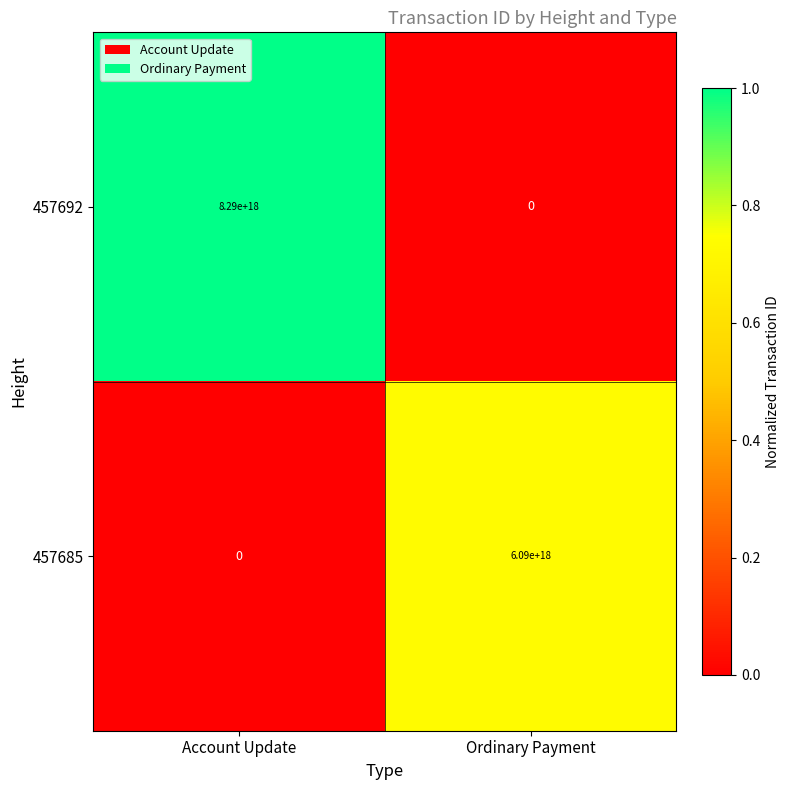

Which category has the highest value across all series?

Account Update